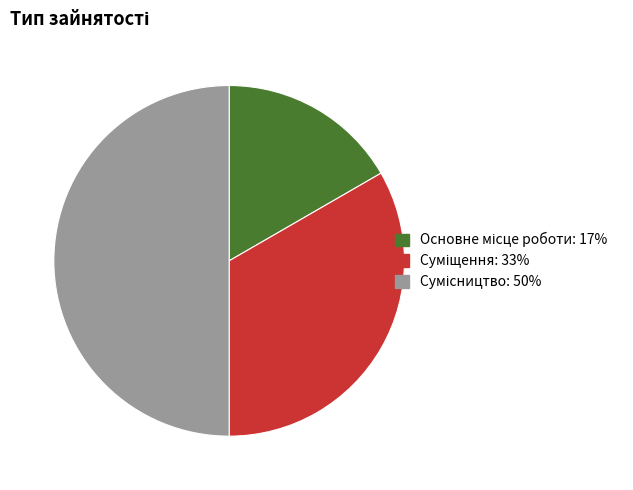

What is the change in value from Суміщення to Сумісництво?

+1